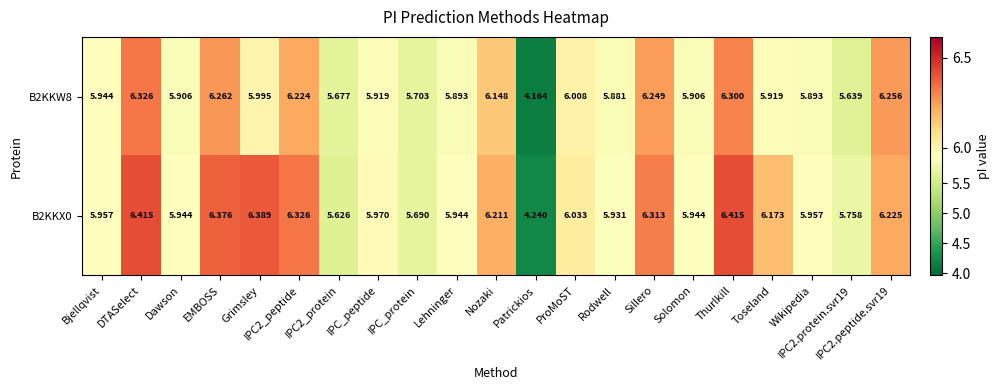

At IPC2_protein, list the series in order from smallest to largest.

B2KKX0, B2KKW8